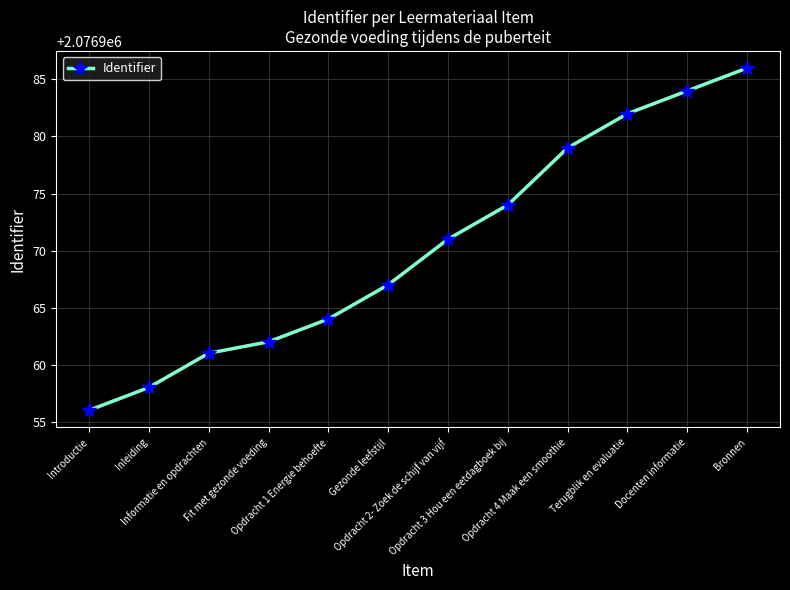

What is the label of the 12th point from the right?

Introductie